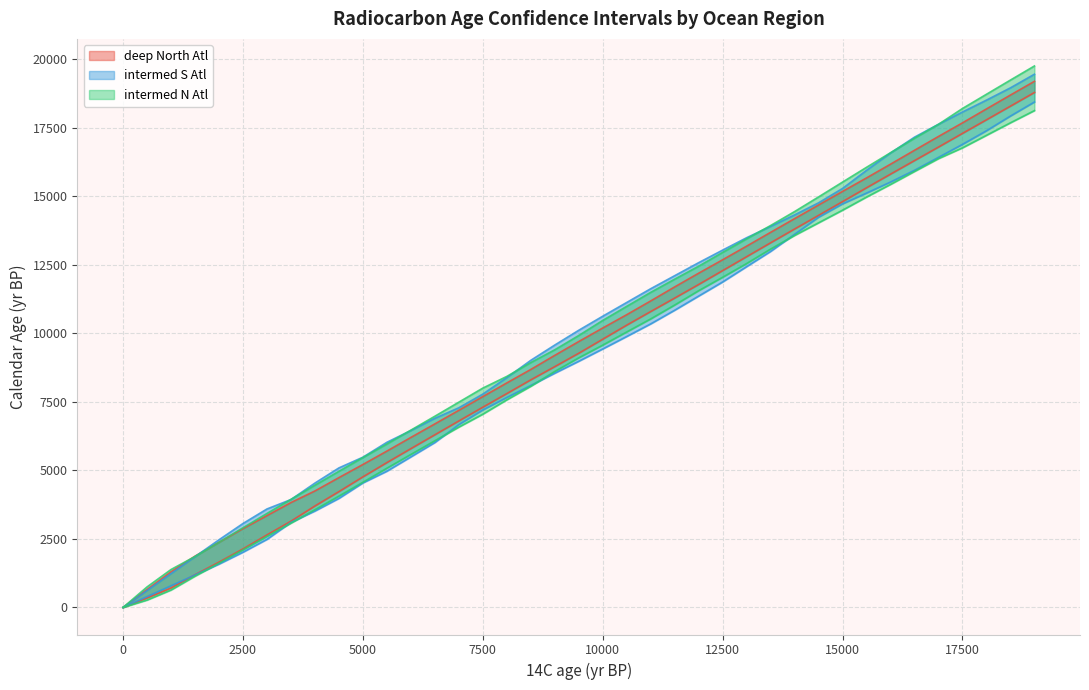

At 9000, list the series in order from largest to smallest.

intermed S Atl up 95%, intermed N Atl up 95%, deep North Atl up 95%, deep North Atl low 95%, intermed N Atl low 95%, intermed S Atl low 95%